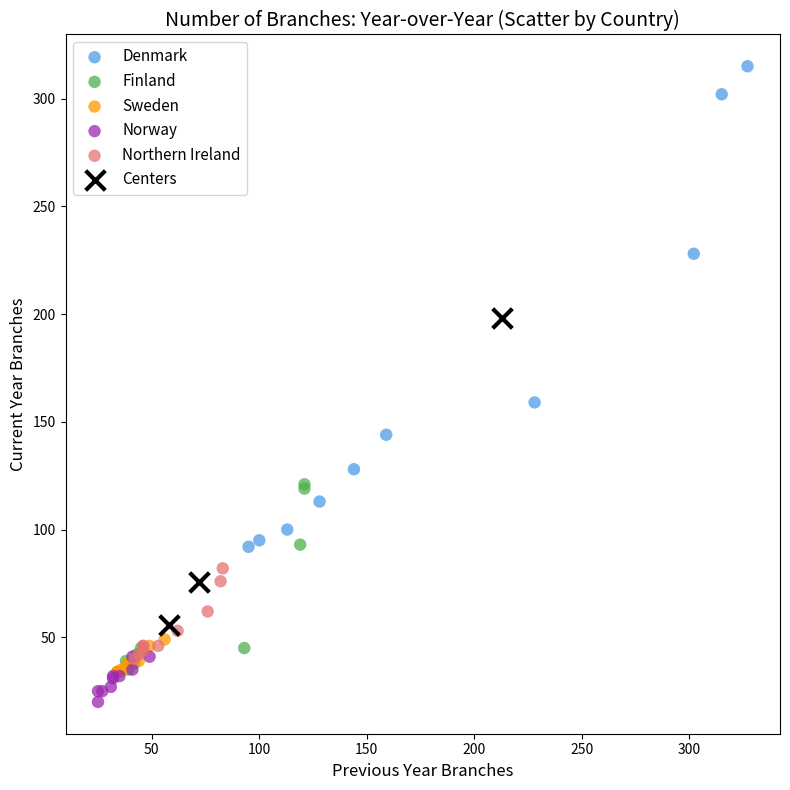

Which series reaches the minimum Y coordinate?

Norway